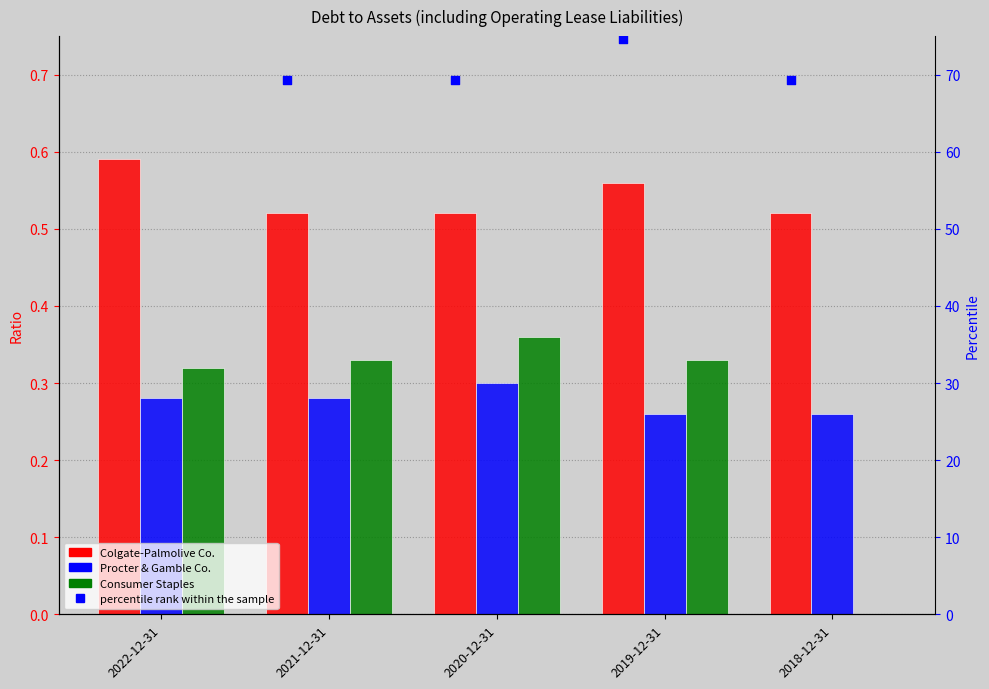

Is the value of percentile rank within the sample at 2018-12-31 greater than the value of Consumer Staples at 2020-12-31?

Yes